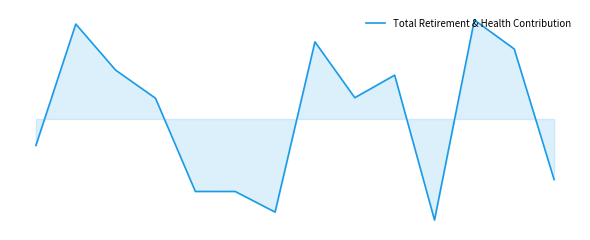

What is the difference between the maximum and minimum values?

0.1